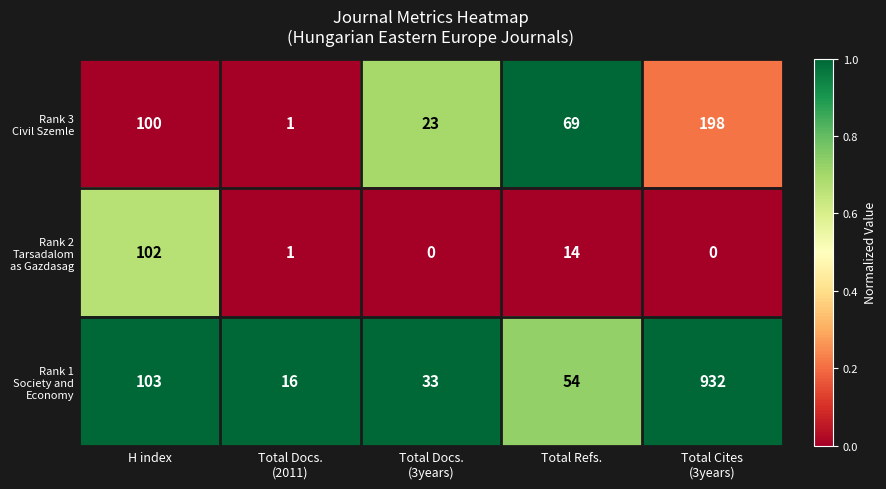

What is the difference between the highest and lowest values at Total Refs.?

55